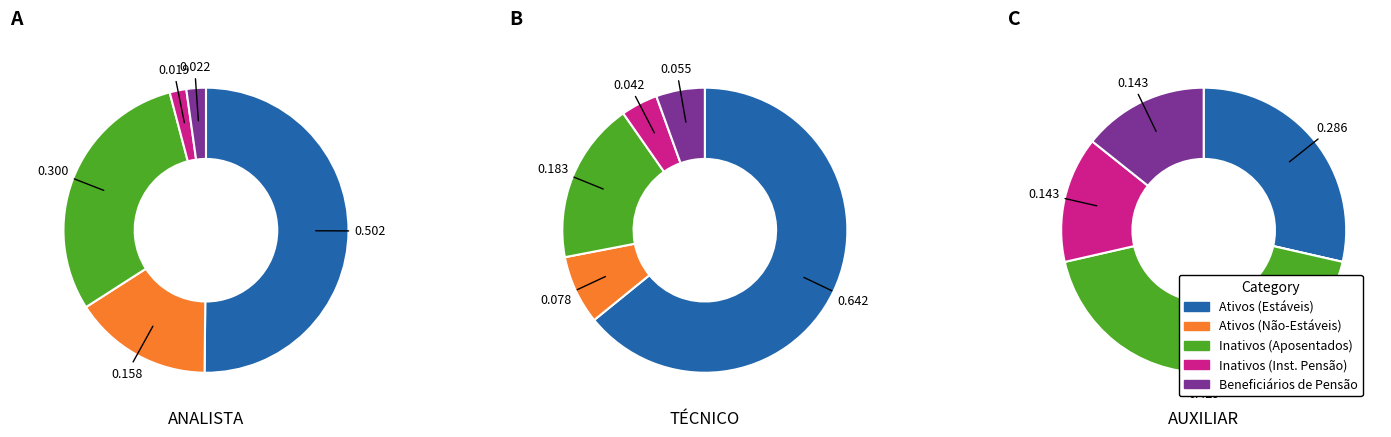

To the nearest percent, what portion does ANALISTA represent?

25%